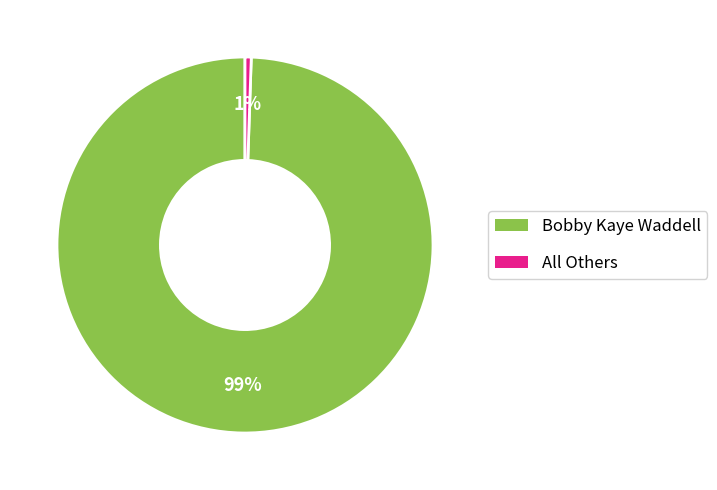

Combined, do Bobby Kaye Waddell and All Others account for over 50%?

Yes